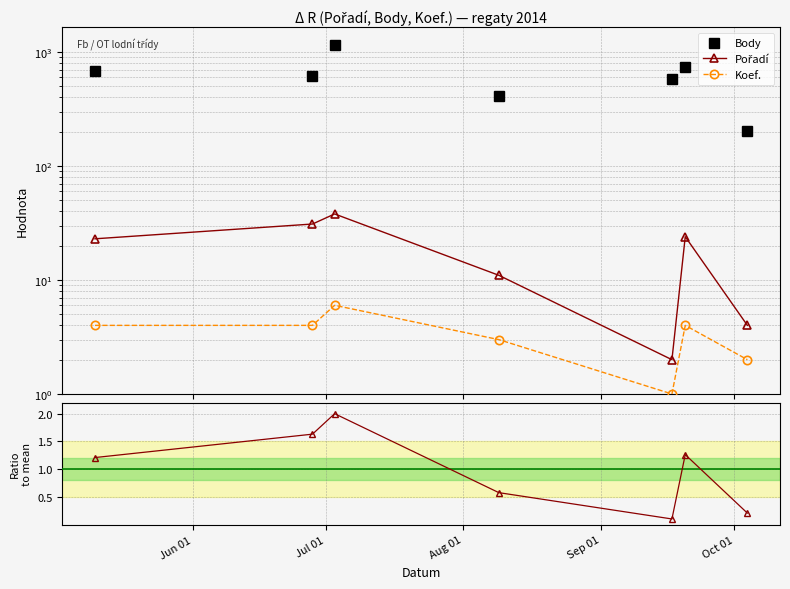

The value of Koef. at Sep 01 is 1.6. True or false?

False